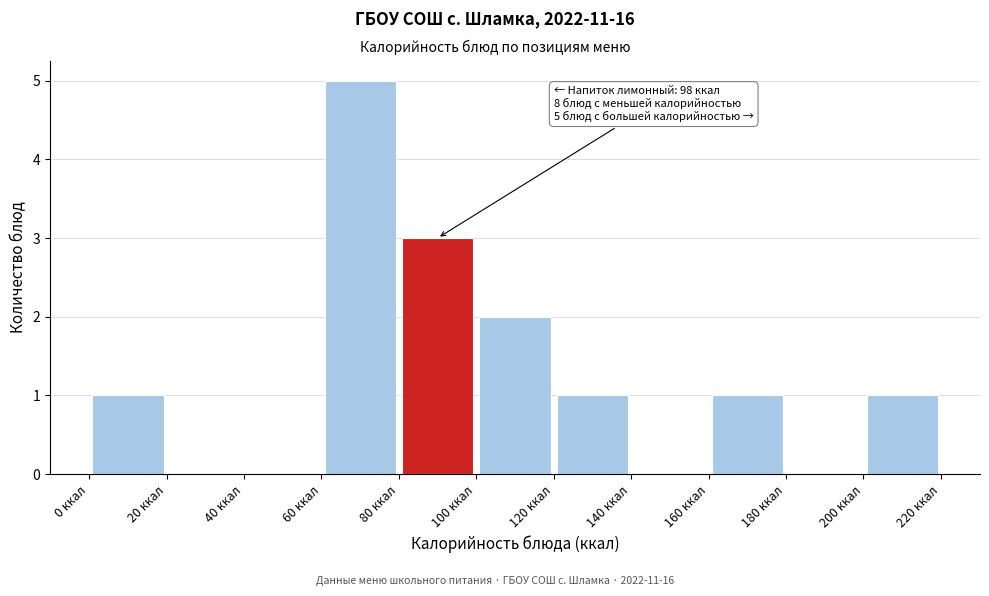

Which range on the x-axis has the tallest bar?

60 to 80